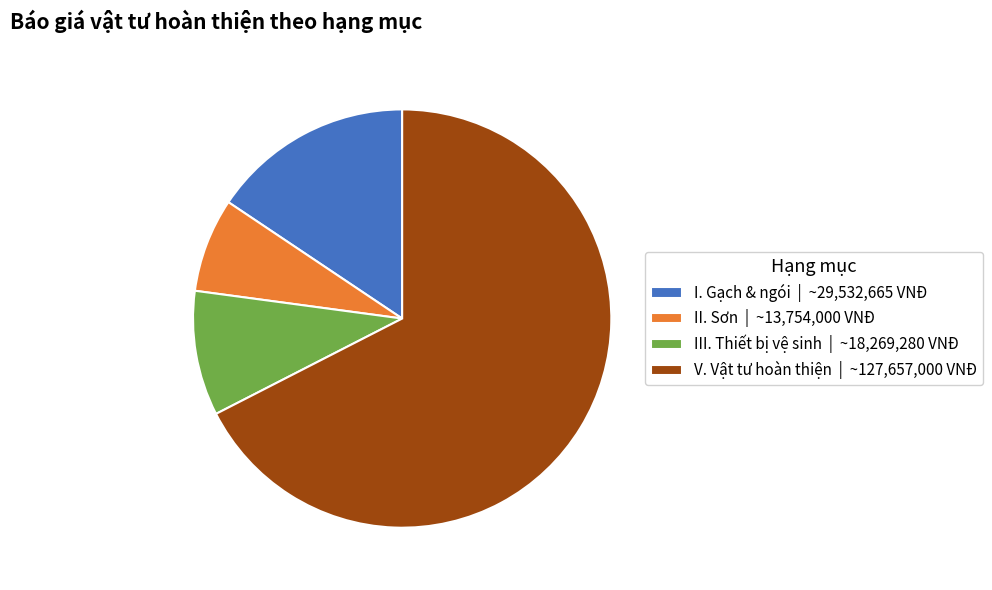

Is the sum of V. Vật tư hoàn thiện and II. Sơn greater than half?

Yes